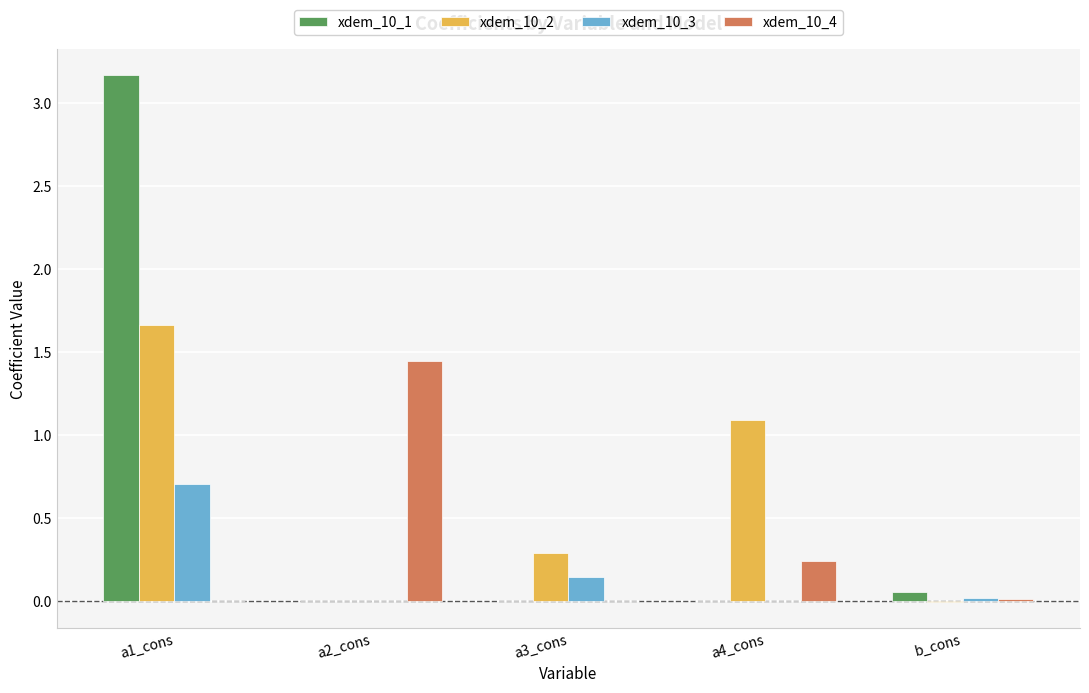

At which label is xdem_10_1 closest to 1?

b_cons